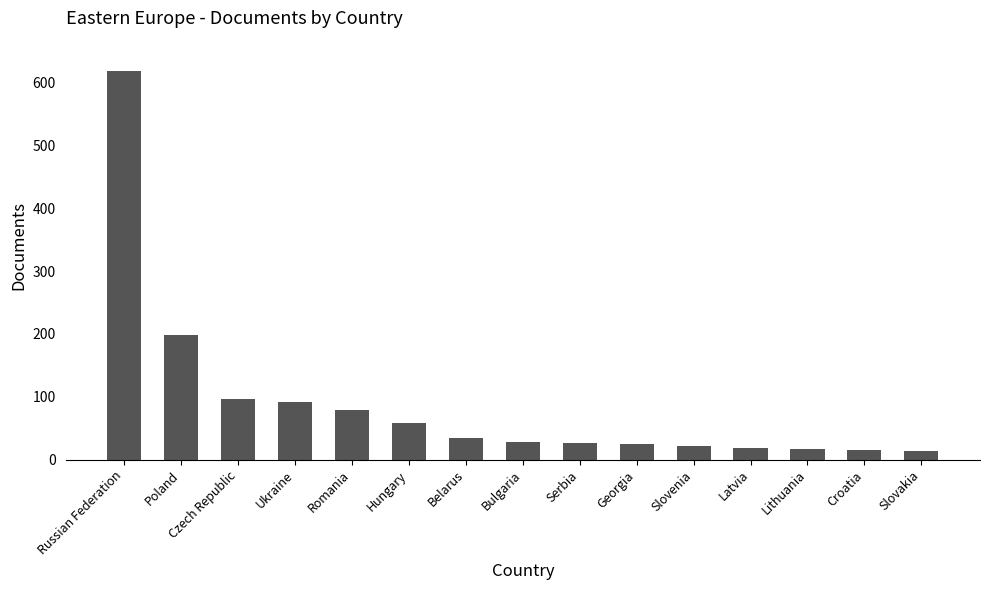

What is the smallest value displayed?

14